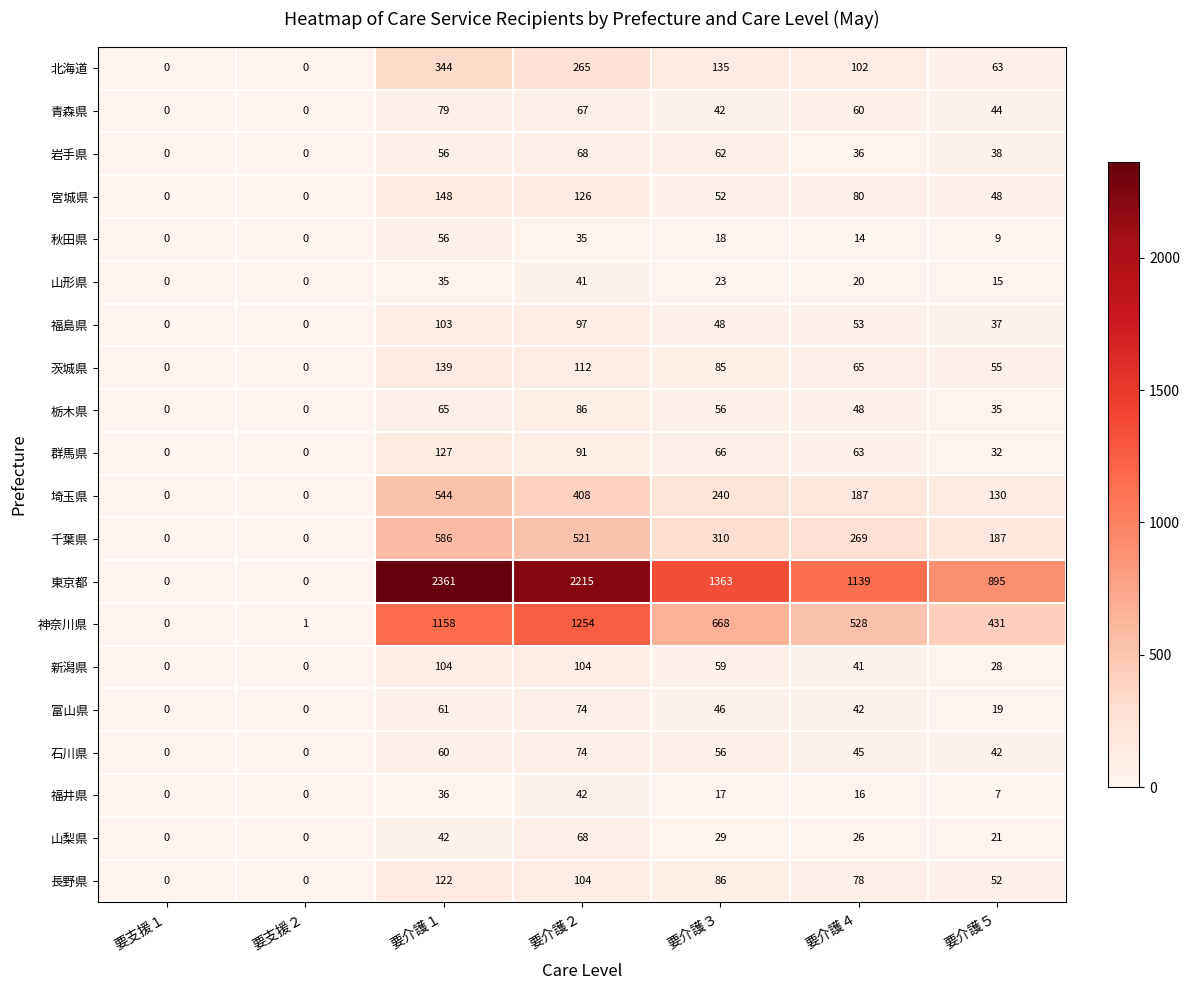

The value of 福井県 at 要介護１ is 24. True or false?

False